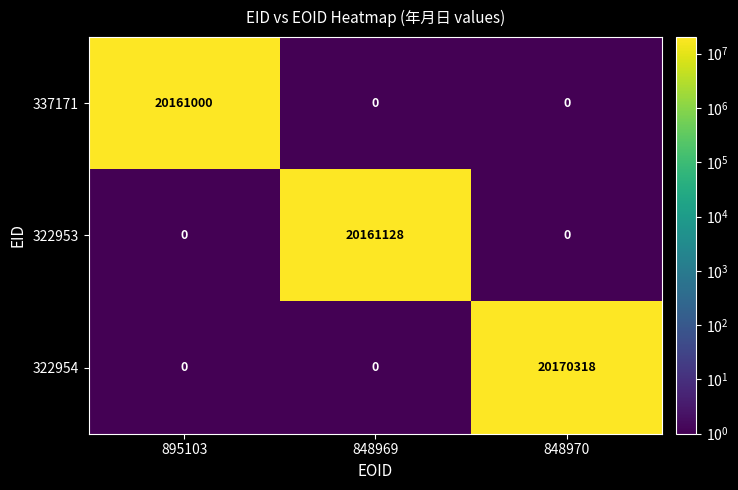

How many categories are shown in the chart?

3